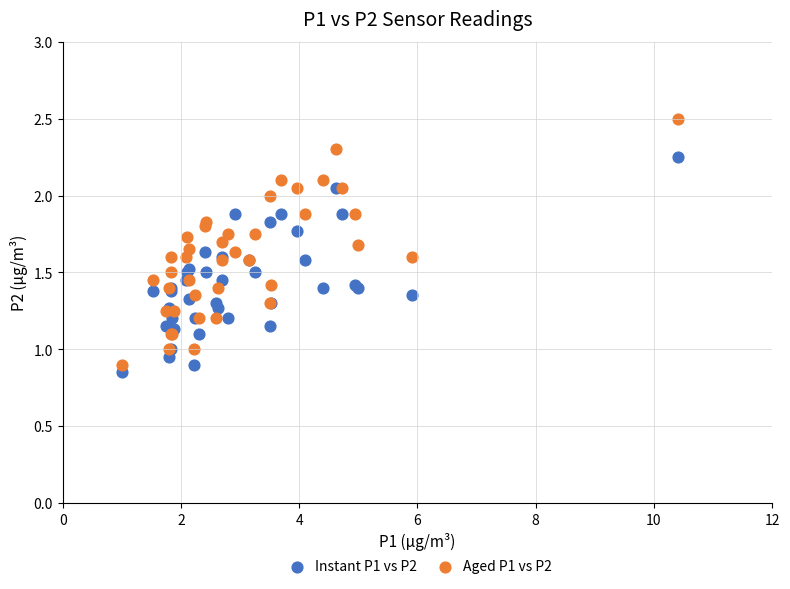

Which series has the largest Y range (max minus min)?

Aged P1 vs P2